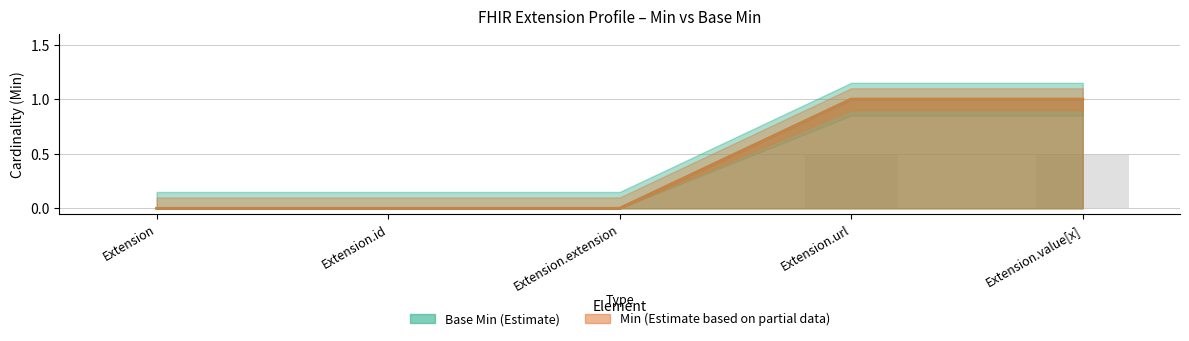

Rank the categories by Min value from highest to lowest.

Extension.url, Extension.value[x], Extension, Extension.id, Extension.extension